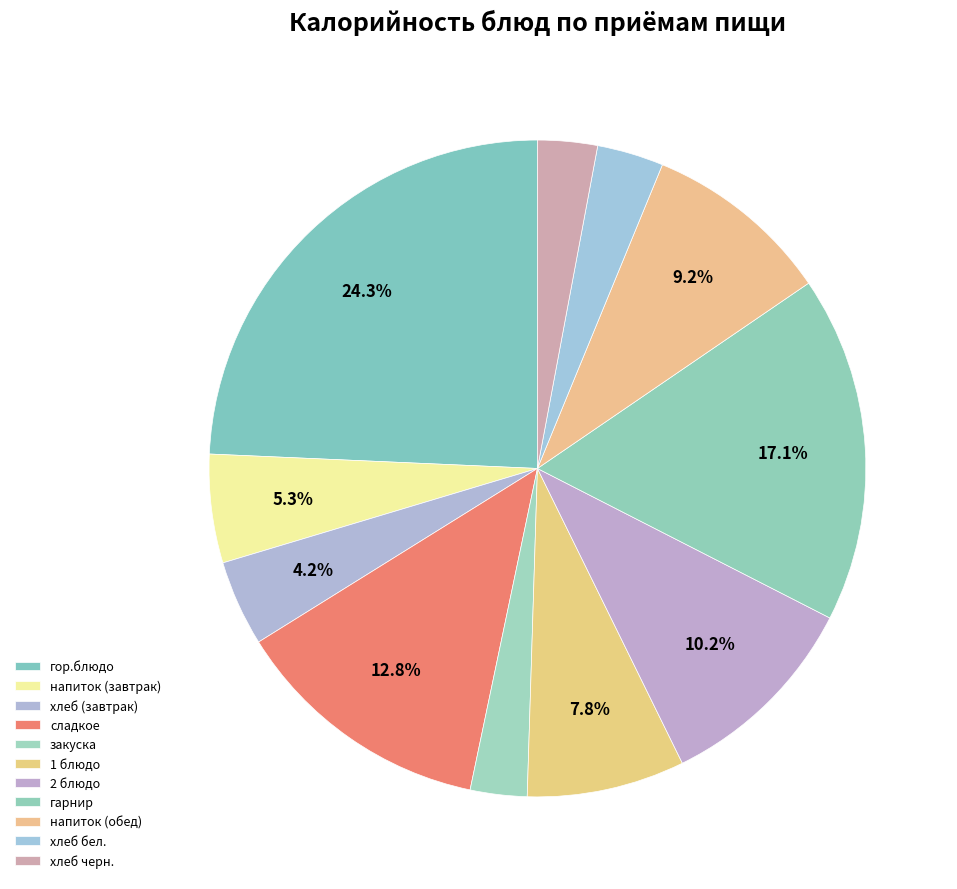

How many segments does this pie chart have?

11